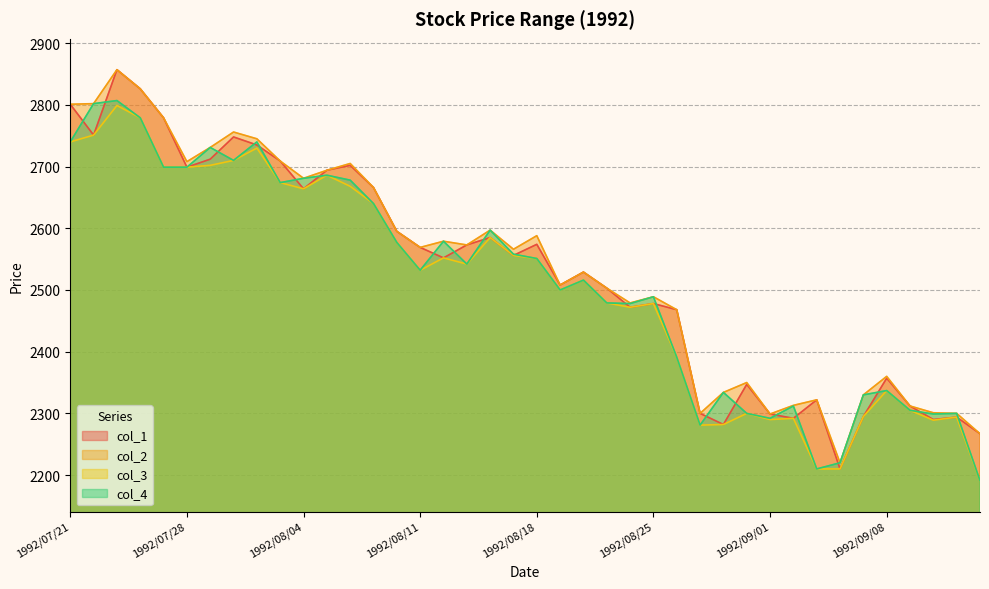

What is the sum of all col_4 values?

100566